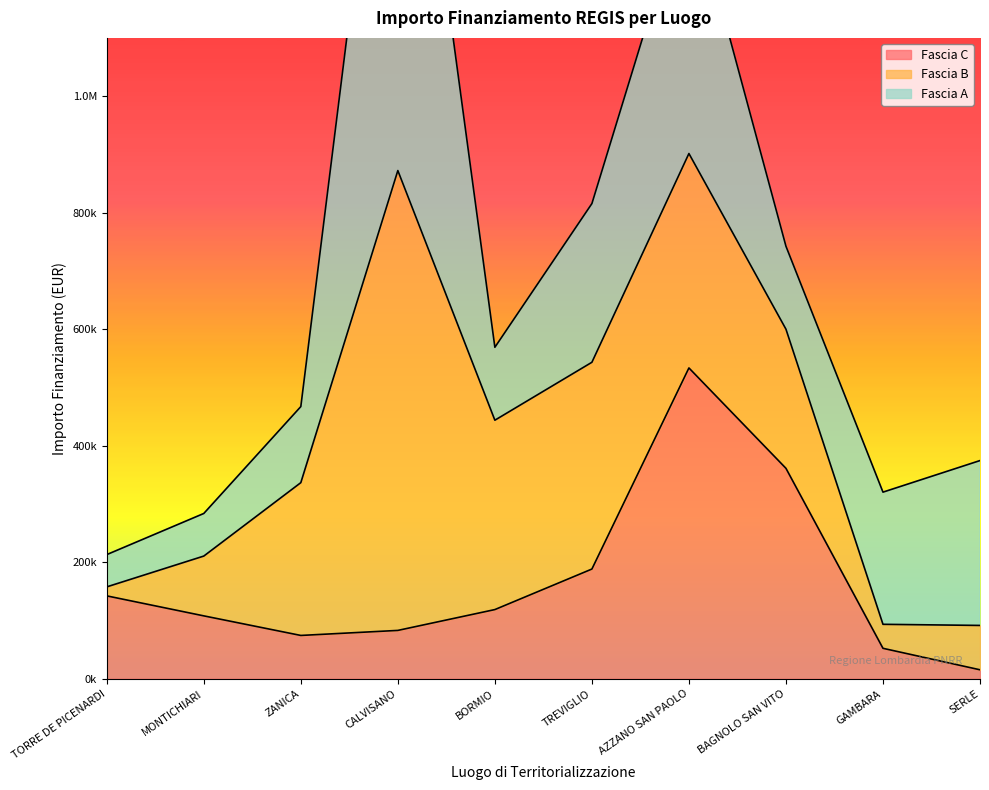

How many intersections are there between Fascia C and Fascia B?

3